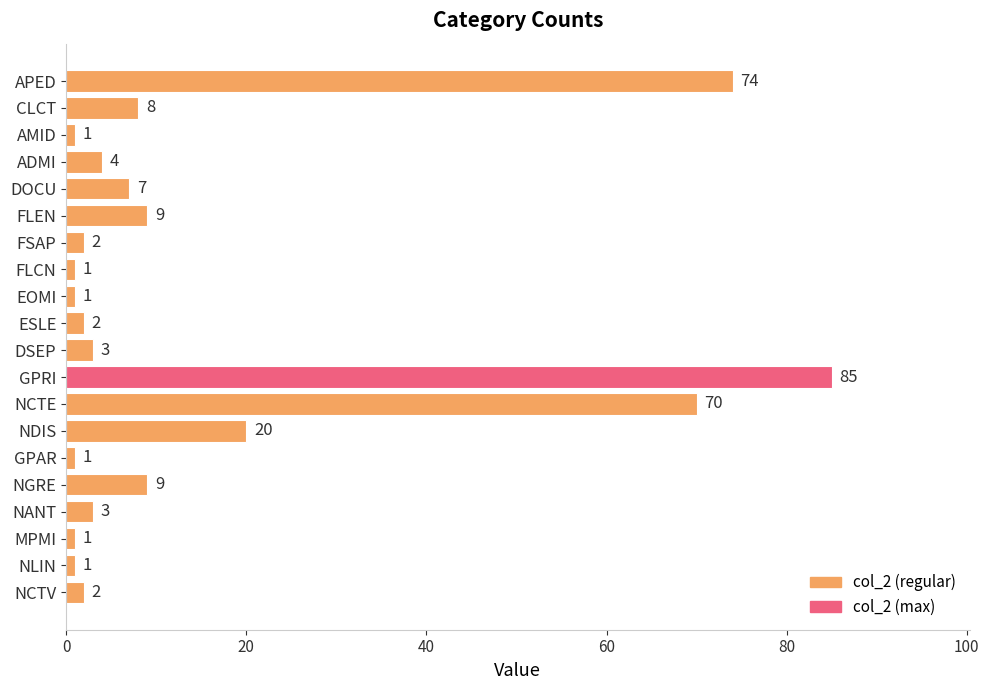

What is the smallest value displayed?

1